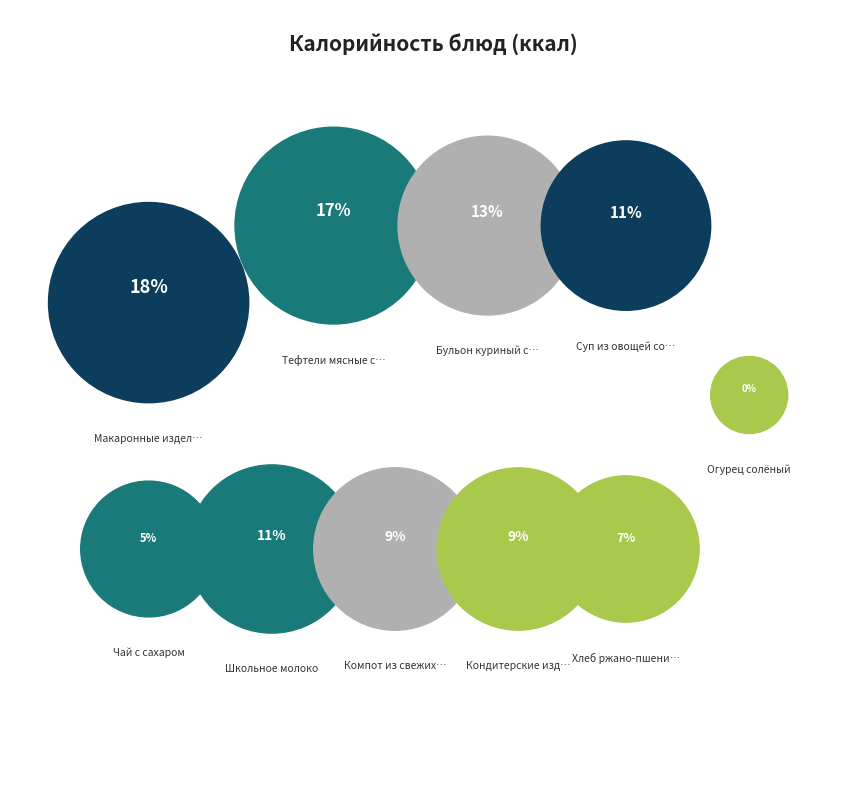

To the nearest percent, what is the difference between the largest and smallest slice percentages?

18%